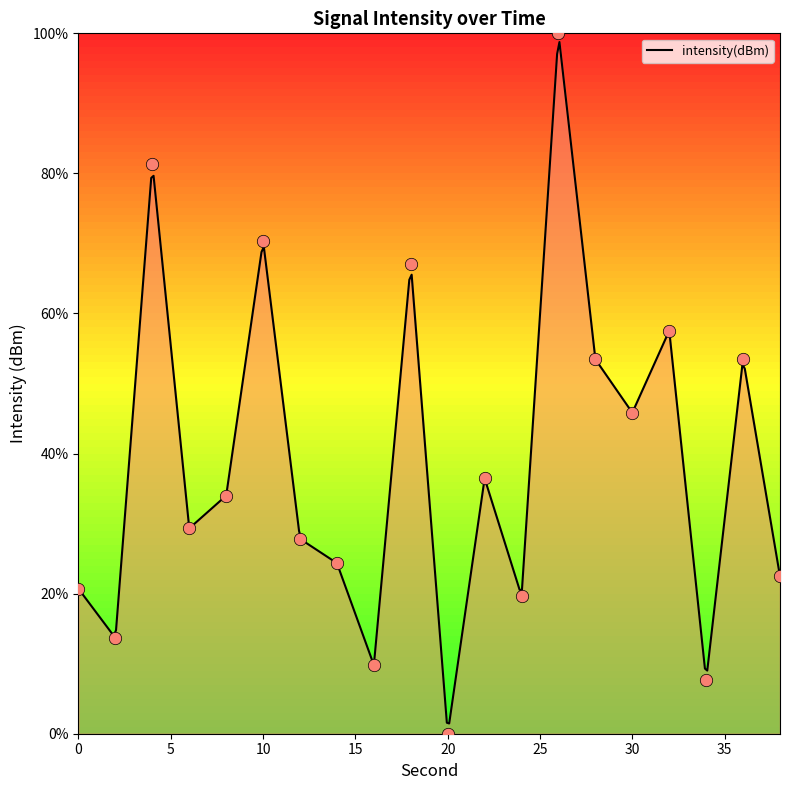

Approximately how many times larger is the value at 32 compared to 4?

0.7